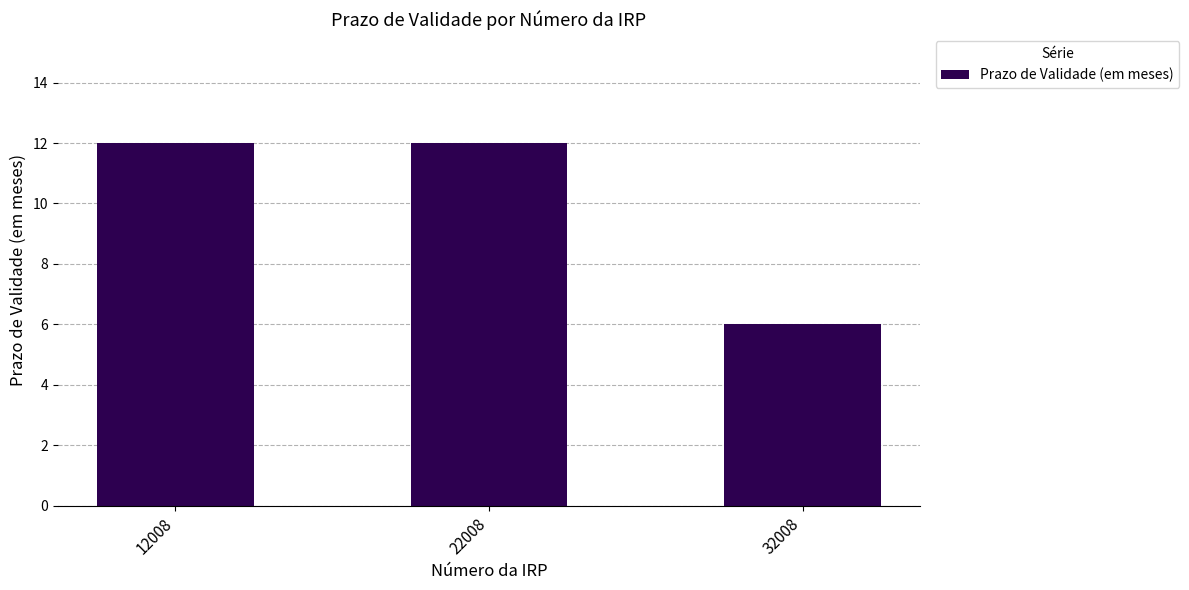

What is the value of the 2nd bar from the left?

12